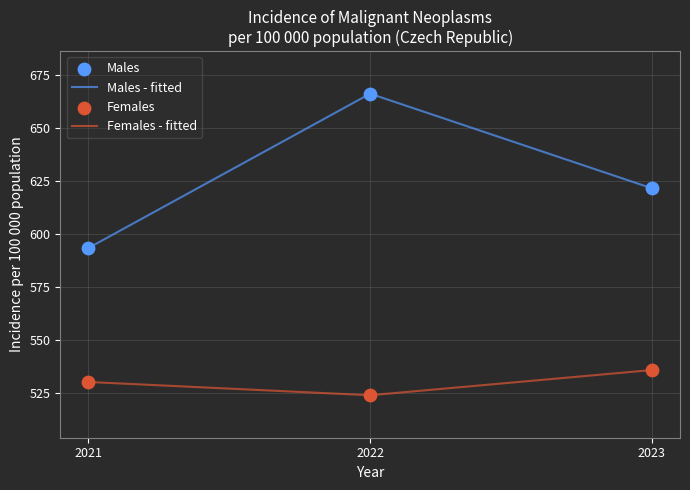

What is the difference between the highest and lowest values at 2023?

85.6